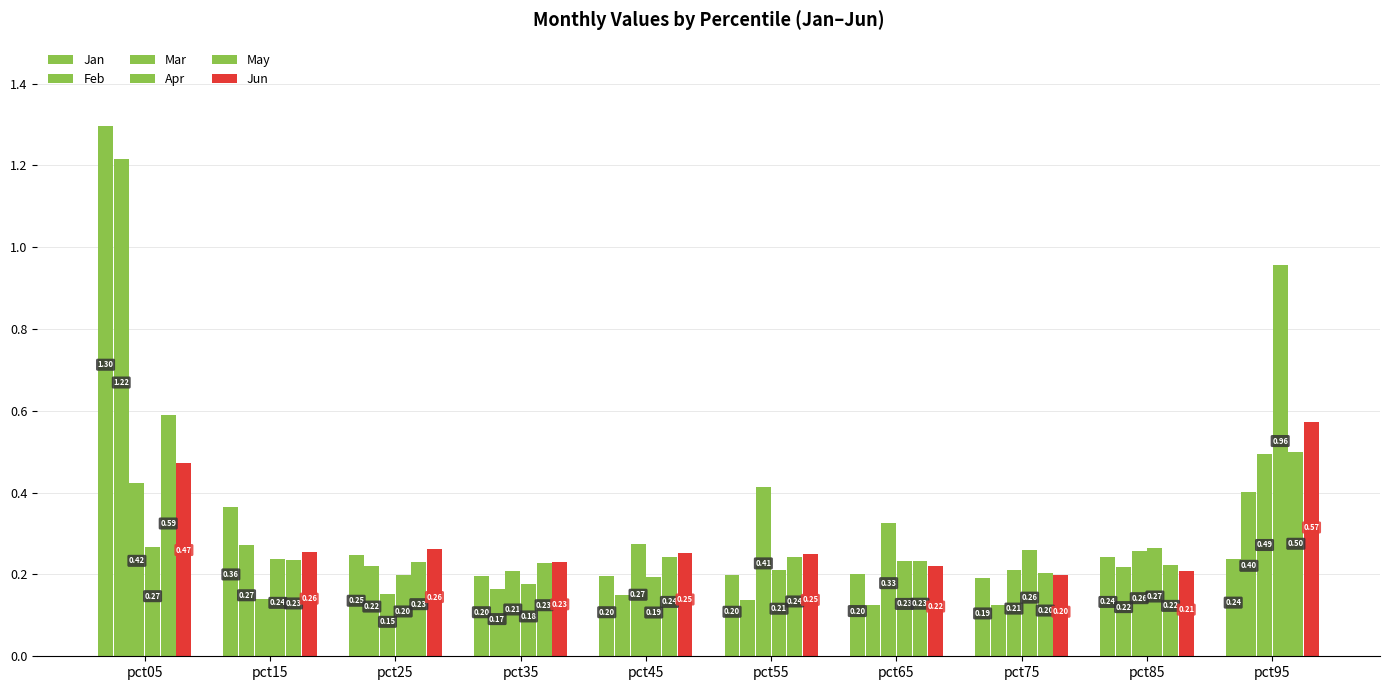

Is the value of Apr at pct55 greater than the value of Mar at pct95?

No